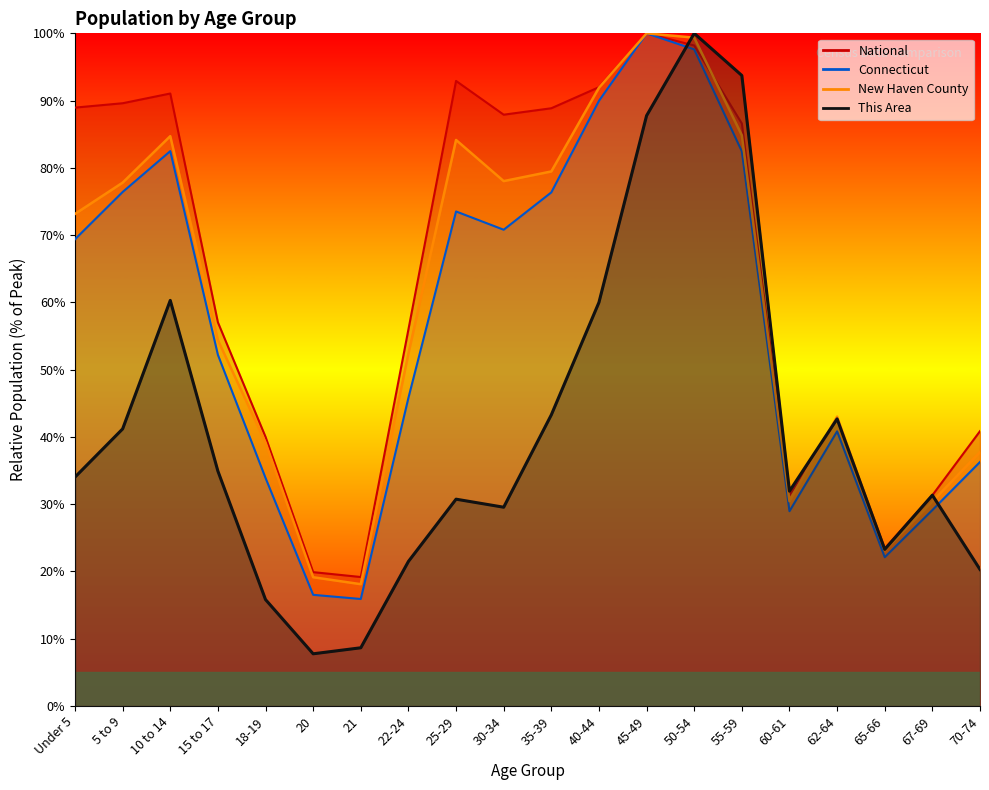

Reading right to left, extract all data points from this chart.

This Area: 20.3	31.3	23.3	42.7	31.9	93.7	100.0	87.8	60.0	43.3	29.6	30.7	21.5	8.7	7.8	15.8	34.9	60.3	41.2	34.0
New Haven County: 37.8	30.4	23.1	43.0	30.5	84.8	99.4	100.0	91.9	79.5	78.0	84.1	52.4	18.1	19.1	39.2	54.4	84.7	77.8	73.1
Connecticut: 36.3	29.1	22.1	40.8	29.0	82.5	97.6	100.0	90.0	76.4	70.8	73.5	45.8	15.9	16.5	33.9	52.2	82.5	76.4	69.4
National: 40.9	31.3	23.4	42.7	31.3	86.6	98.2	100.0	92.0	88.9	87.9	92.9	56.0	19.2	19.9	40.0	57.0	91.1	89.6	89.0